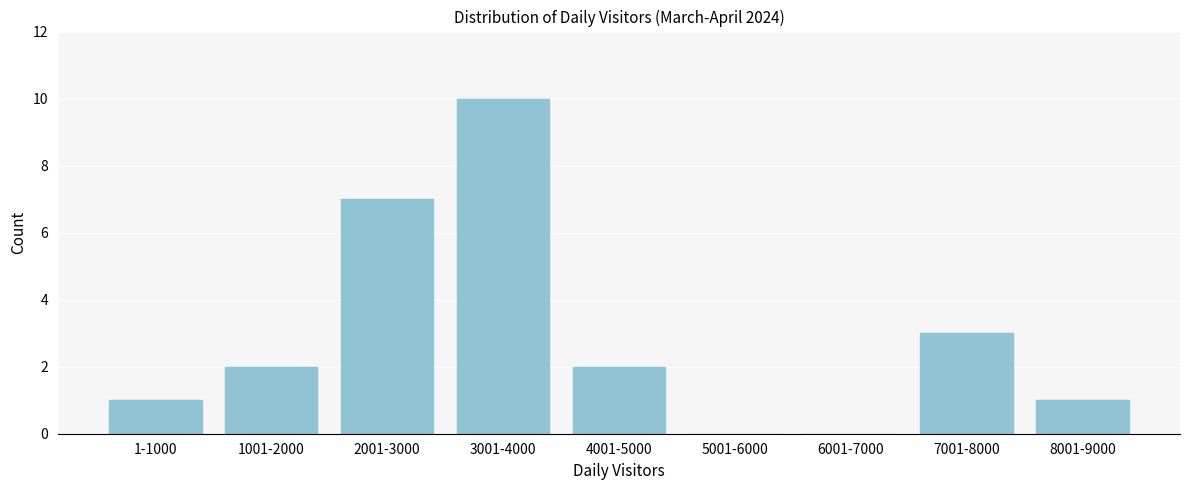

Reading left to right, list all the values displayed in this chart.

1-1000=1	1001-2000=2	2001-3000=7	3001-4000=10	4001-5000=2	5001-6000=0	6001-7000=0	7001-8000=3	8001-9000=1